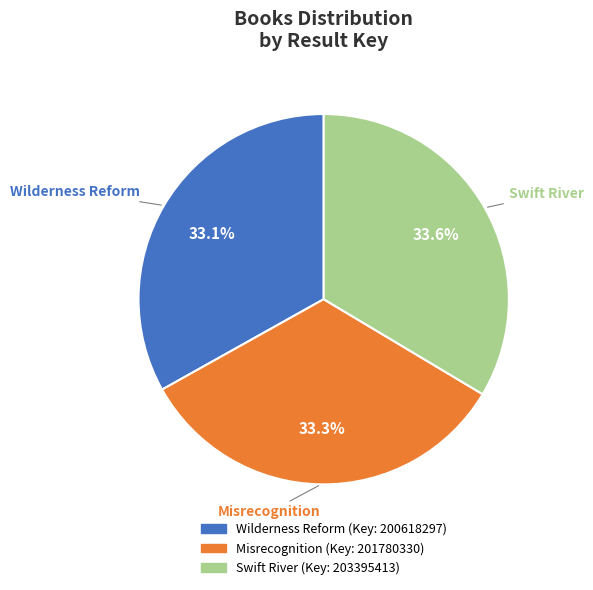

True or false: Swift River accounts for 19% of the total.

False